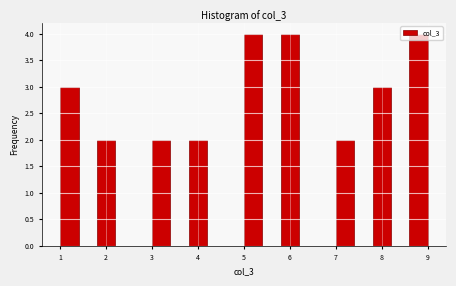

How tall is the bar that spans 3.8 to 4.2 on the x-axis? The values are not printed on the chart, so give them approximately, as read against the axis.

2